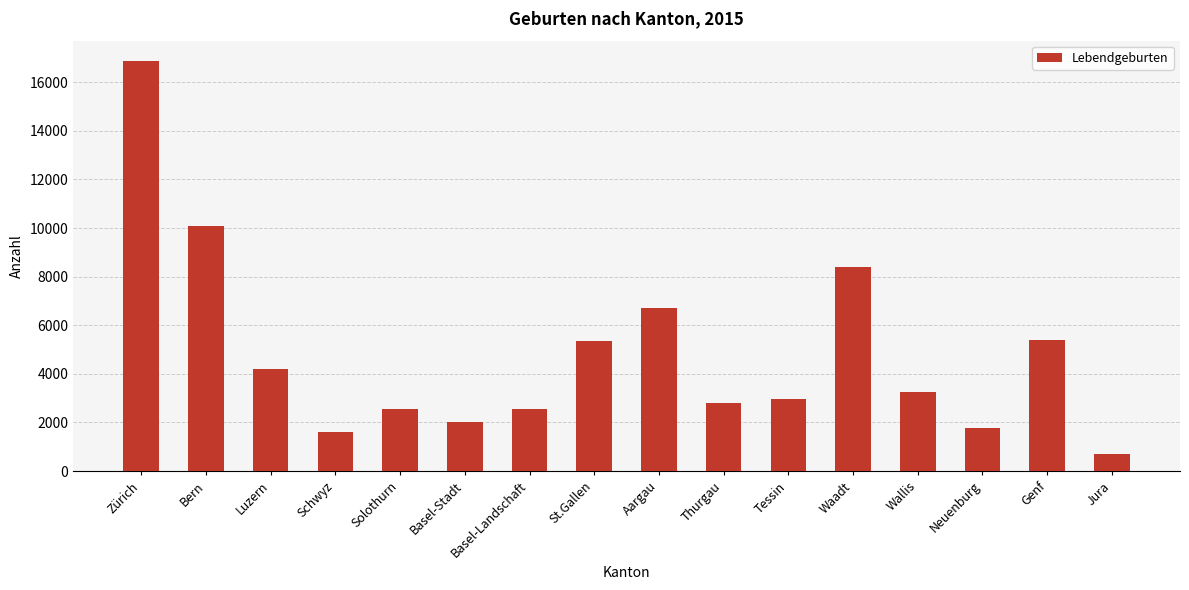

Where is the data nearest to the value 8783?

Waadt